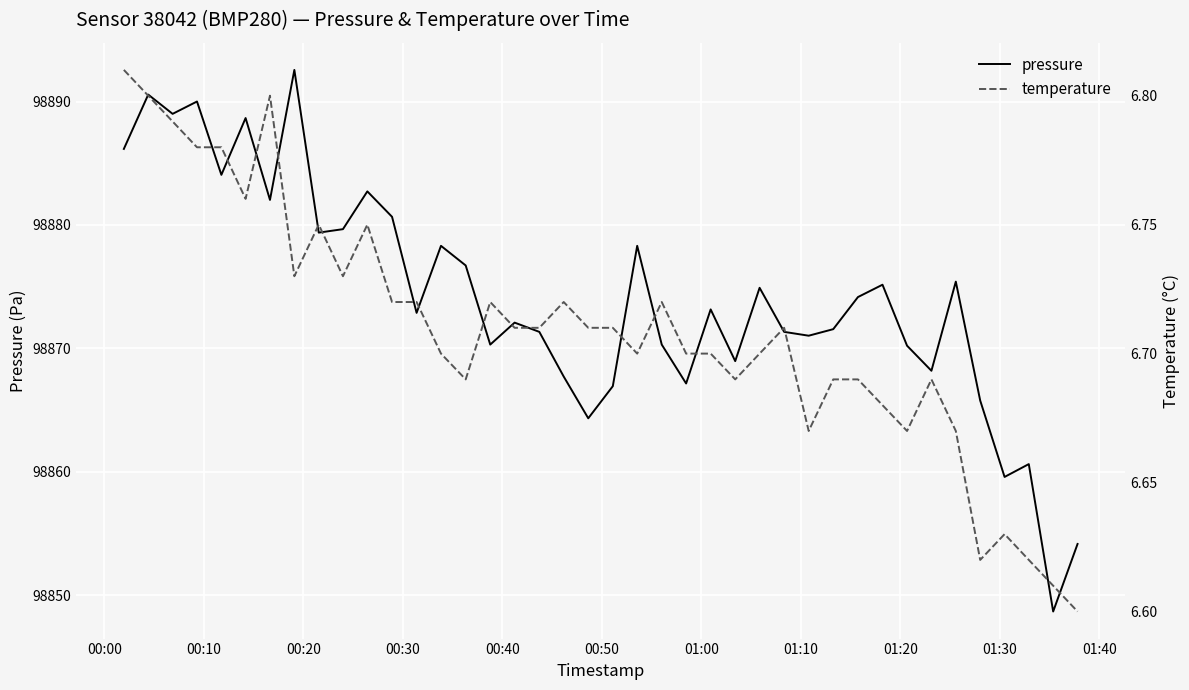

In temperature, how many points are lower than both neighbors (excluding endpoints)?

9